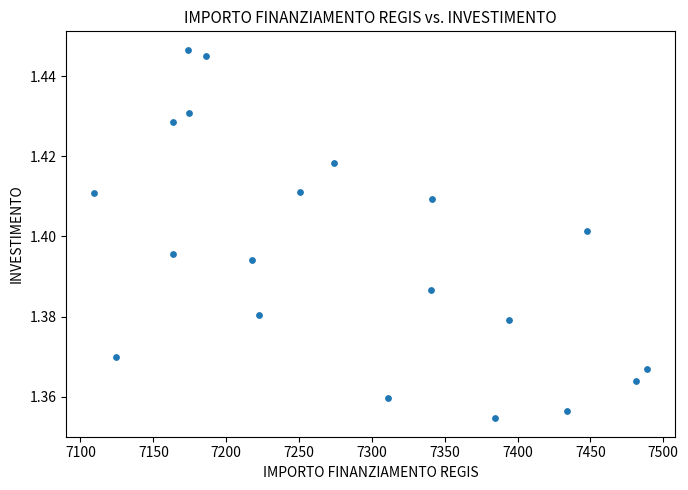

What is the range of X values (max minus min)?

379.7